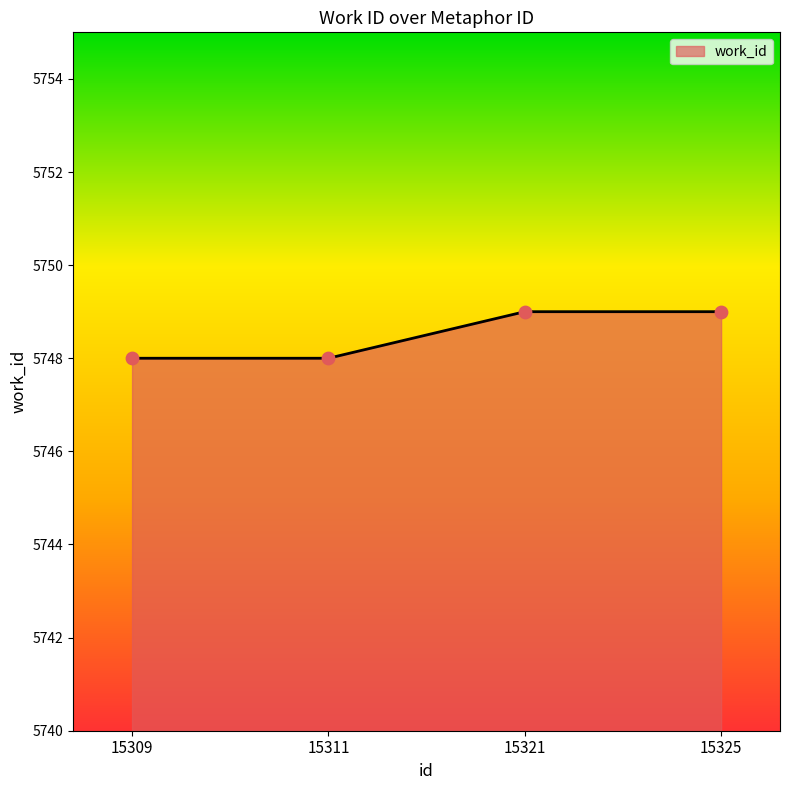

Approximately how many times larger is the value at 15311 compared to 15309?

1.0